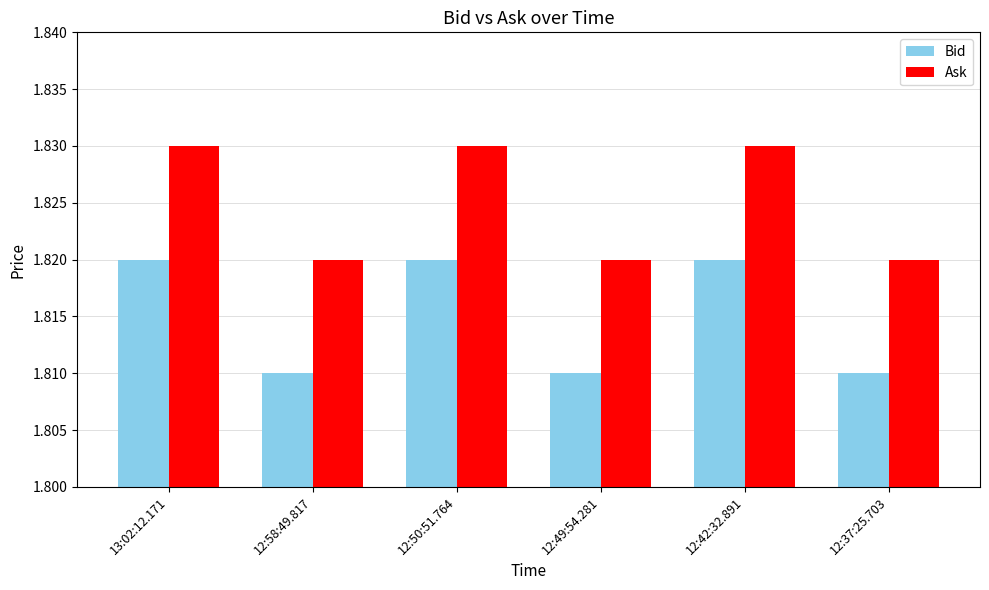

List the series in order of their overall mean, highest first.

Ask, Bid